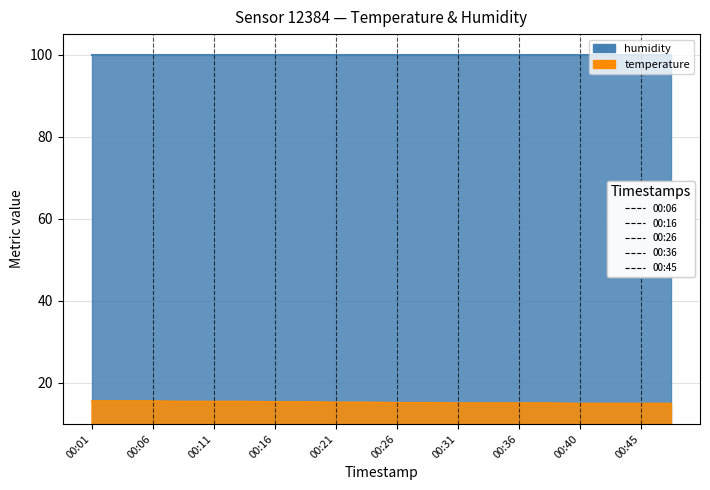

Rank the categories by value from lowest to highest.

00:40, 00:43, 00:45, 00:48, 00:31, 00:33, 00:36, 00:38, 00:26, 00:28, 00:21, 00:23, 00:16, 00:18, 00:09, 00:11, 00:14, 00:01, 00:04, 00:06